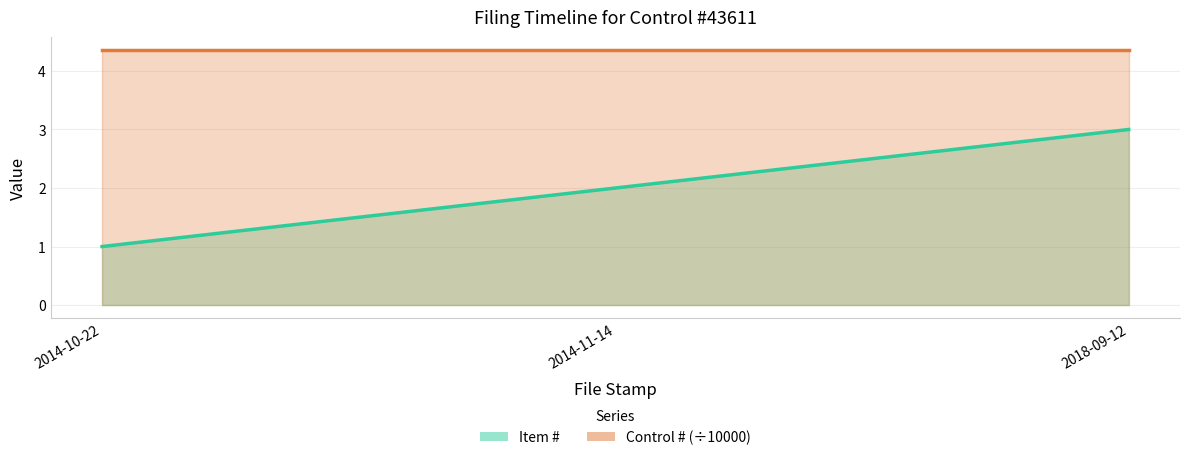

At which category is the sum across all series the highest?

2018-09-12